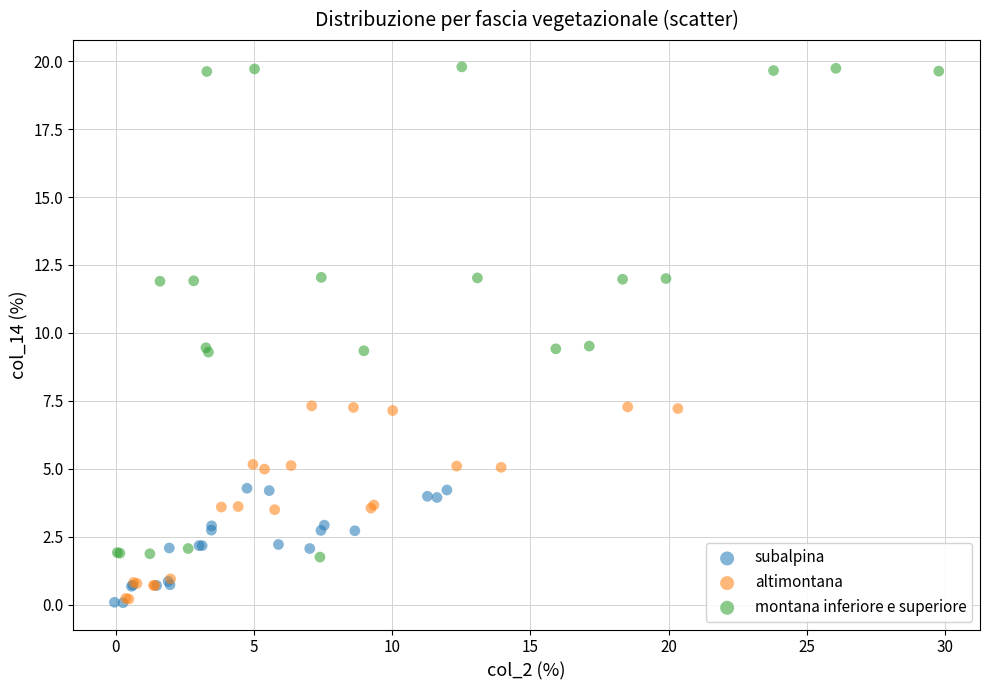

Which series has the largest Y range (max minus min)?

montana inferiore e superiore